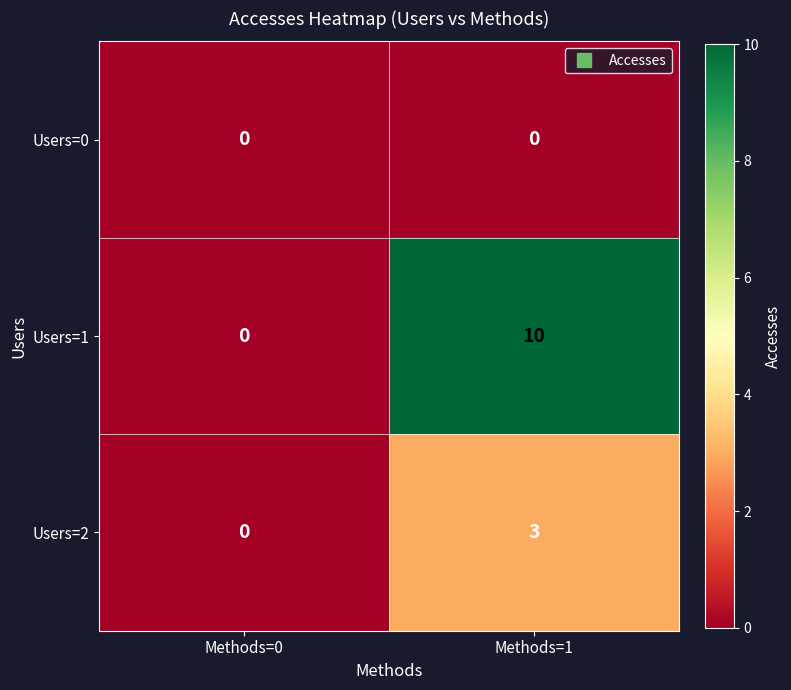

What is the sum of the Users=1 values at Methods=1 and Methods=0?

10